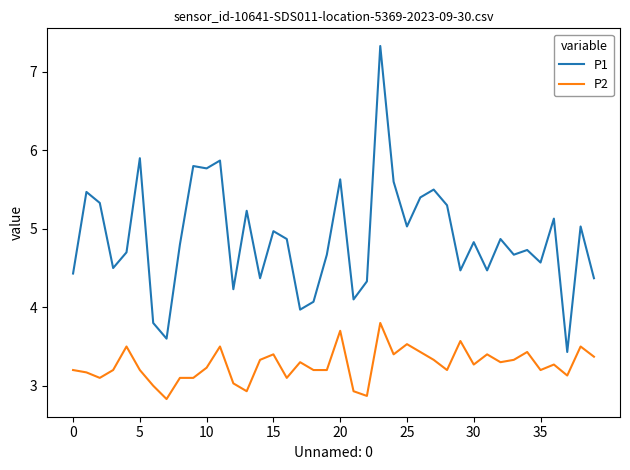

What is the sum of all P2 values?

130.6